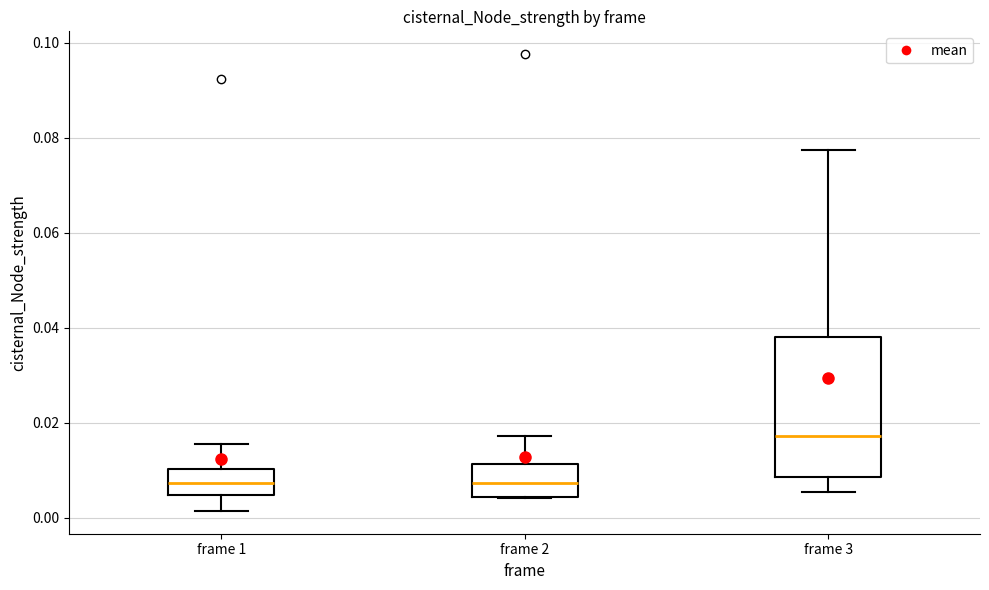

Where does the median line of the box for frame 1 sit on the y-axis? The values are not printed on the chart, so give them approximately, as read against the axis.

0.008